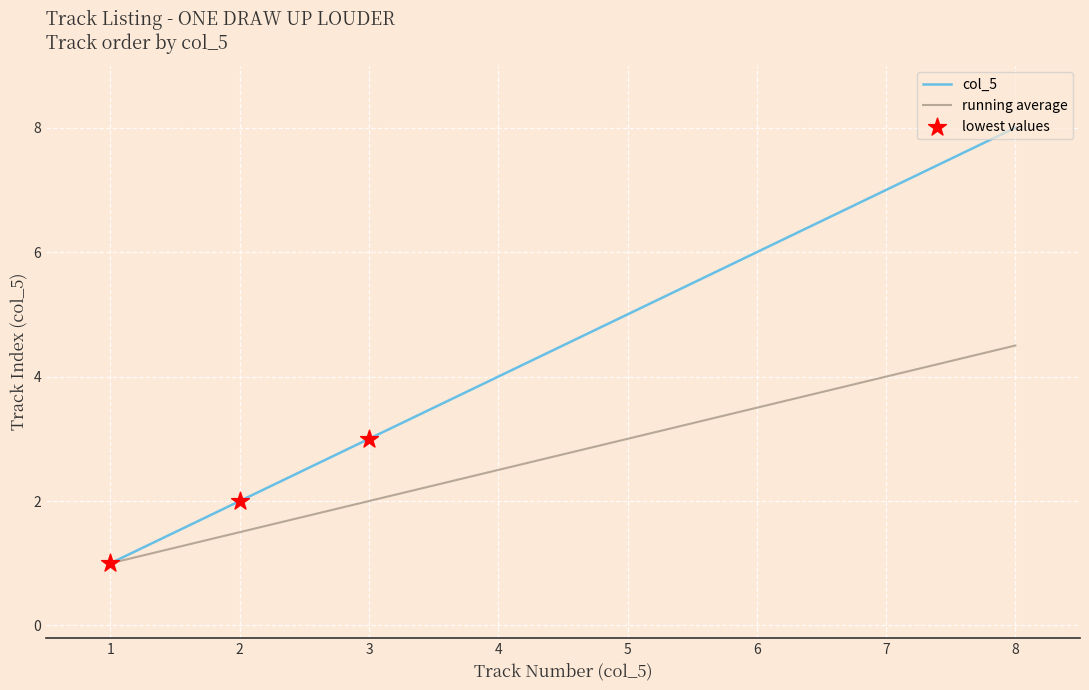

Which series has the largest range (max minus min)?

col_5